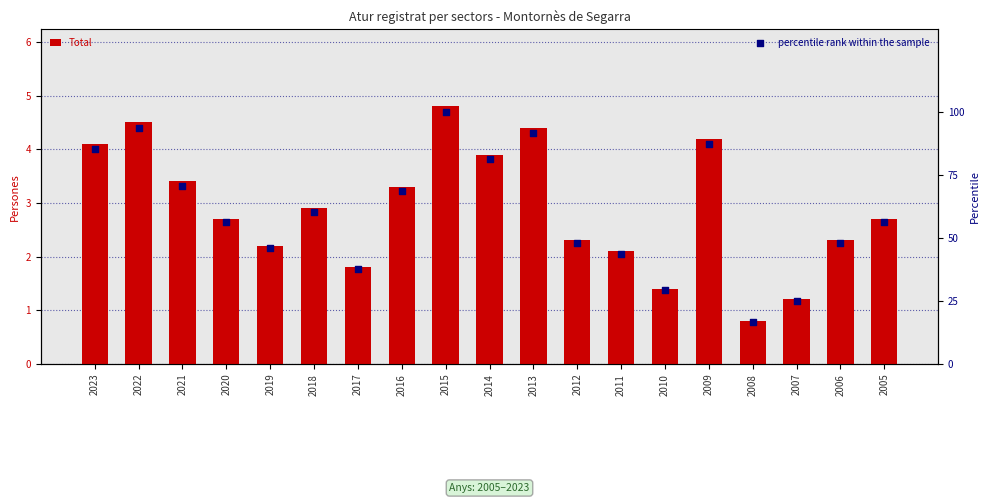

What is the total value across all series at 2019?

48.0